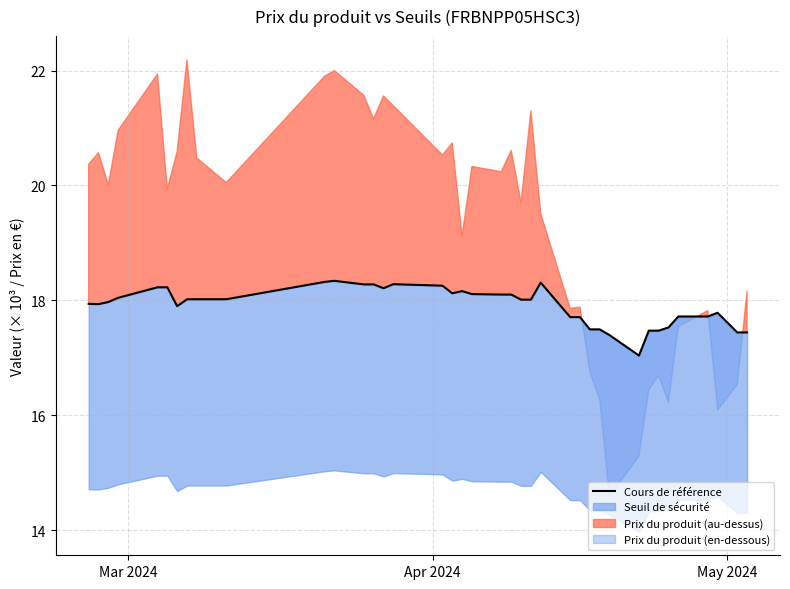

How many lines are shown in the chart?

1